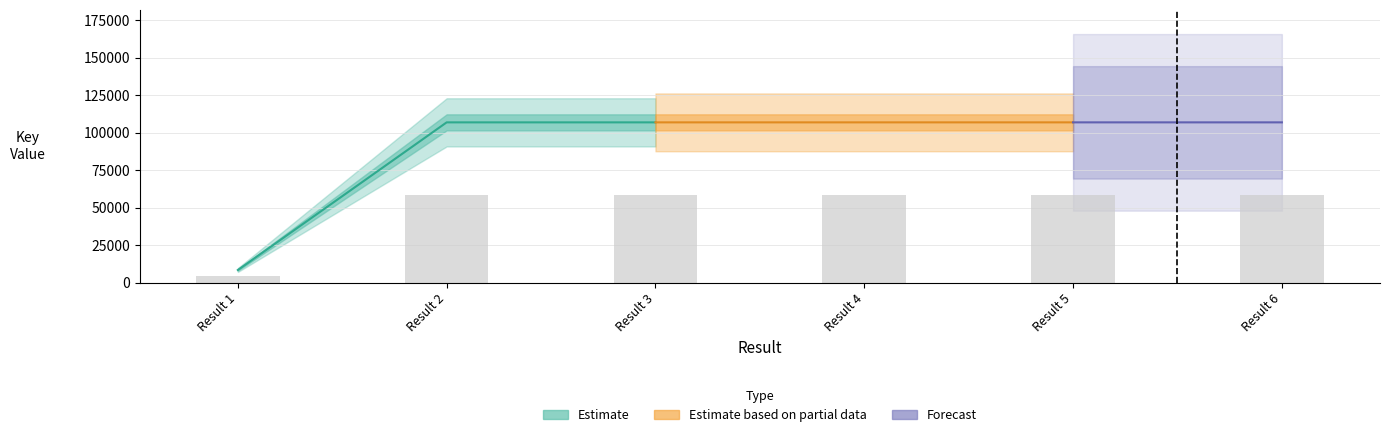

What is the average value?

49778.0